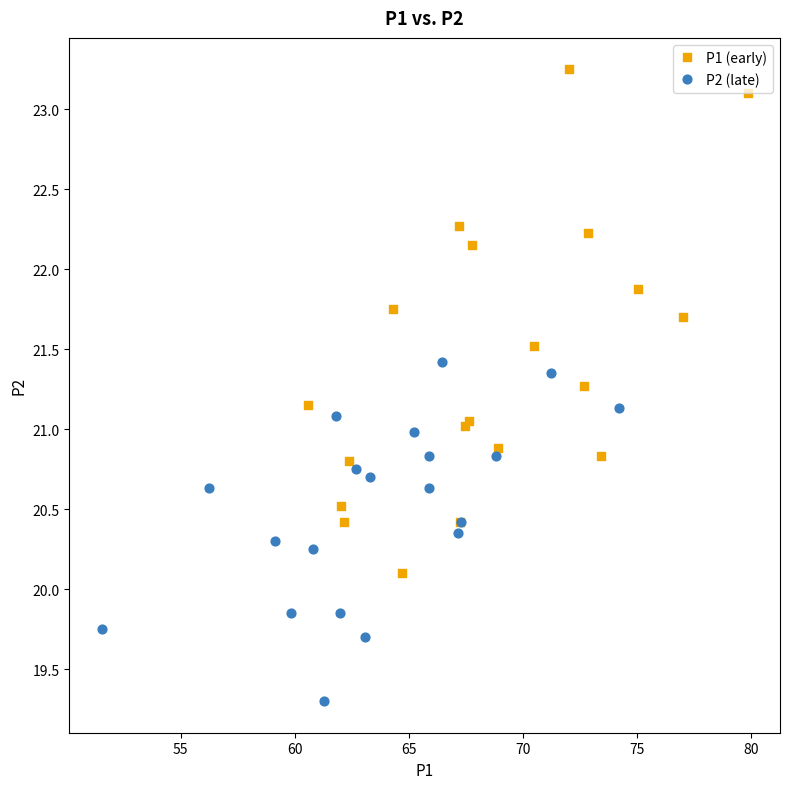

Which series has the widest spread of Y values?

P1 (early)